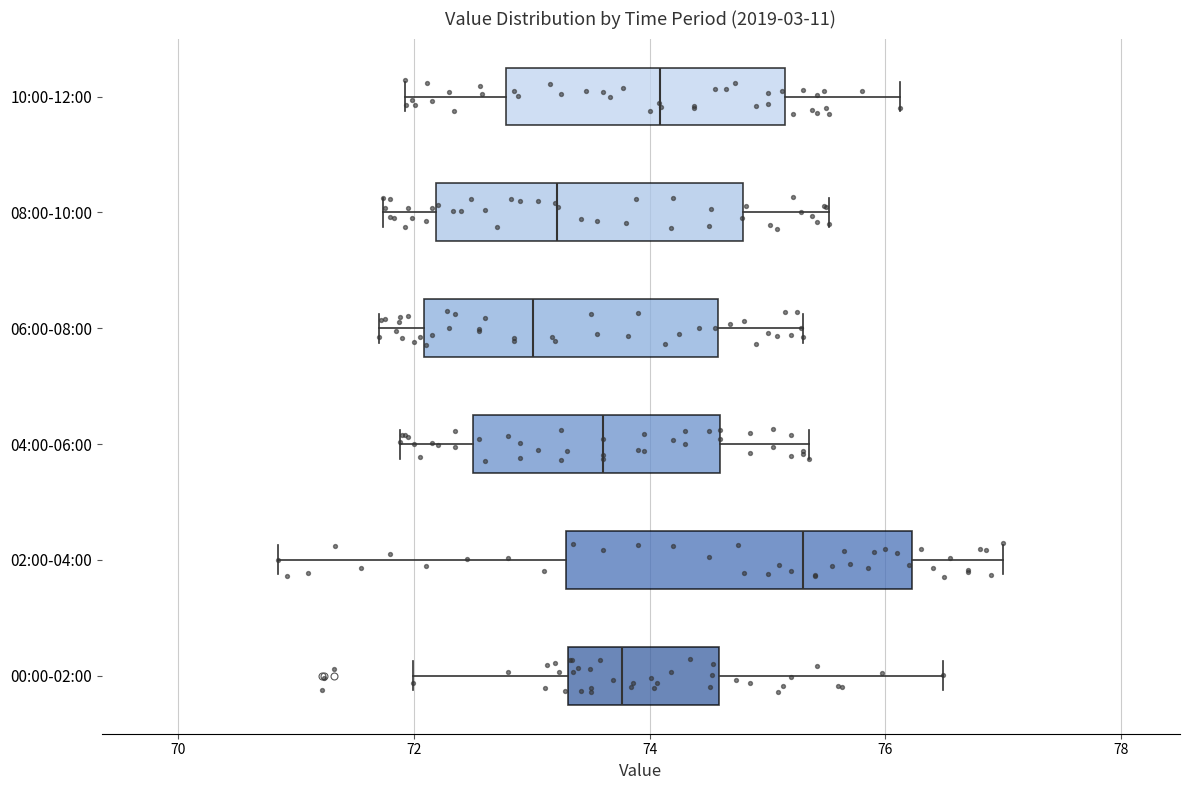

Which box's median line is the furthest to the right?

02:00-04:00